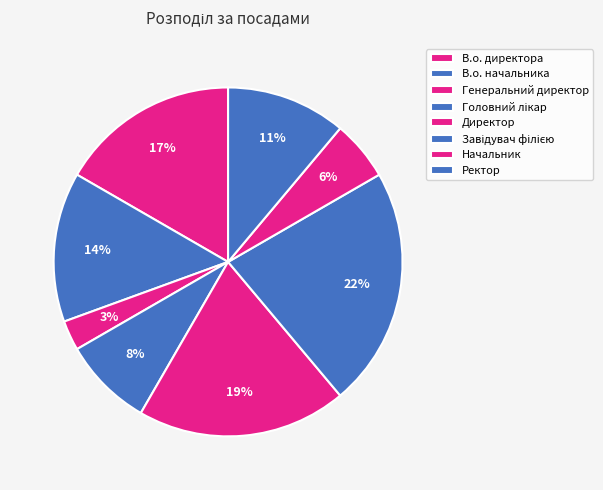

Approximately how many times larger is the value at Директор compared to В.о. директора?

1.2